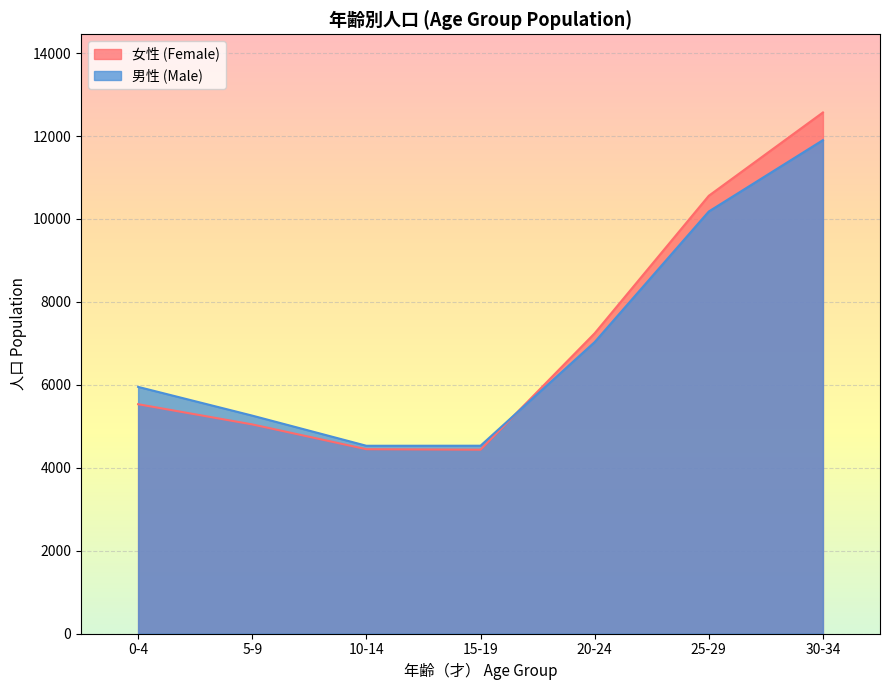

What is the minimum value for 女性?

4436